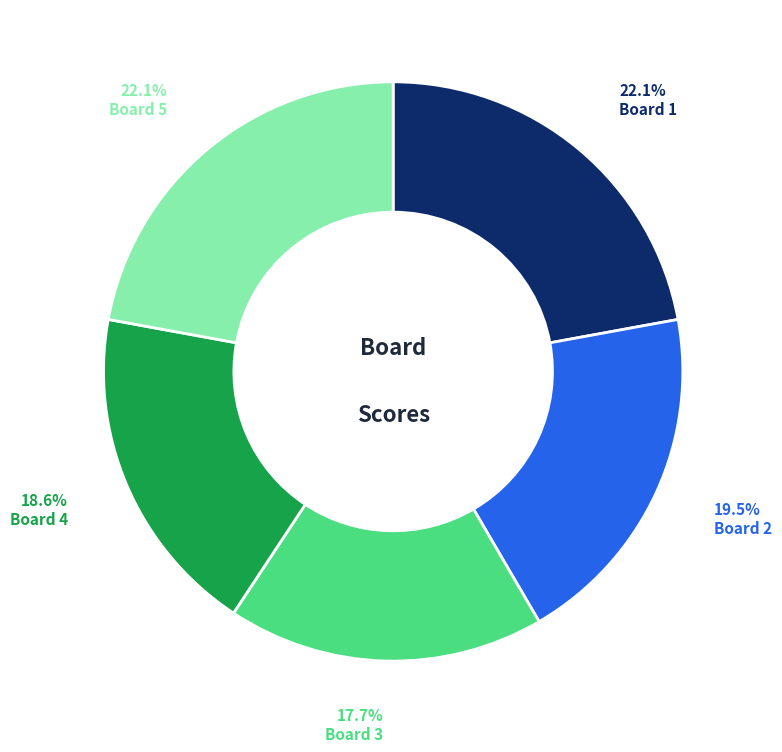

Is there a majority slice in this chart?

No